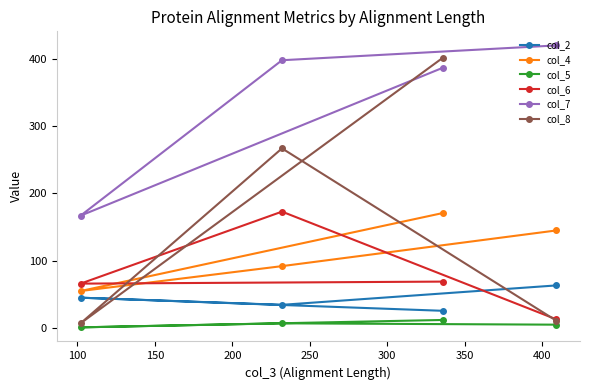

Which series has the largest range (max minus min)?

col_8